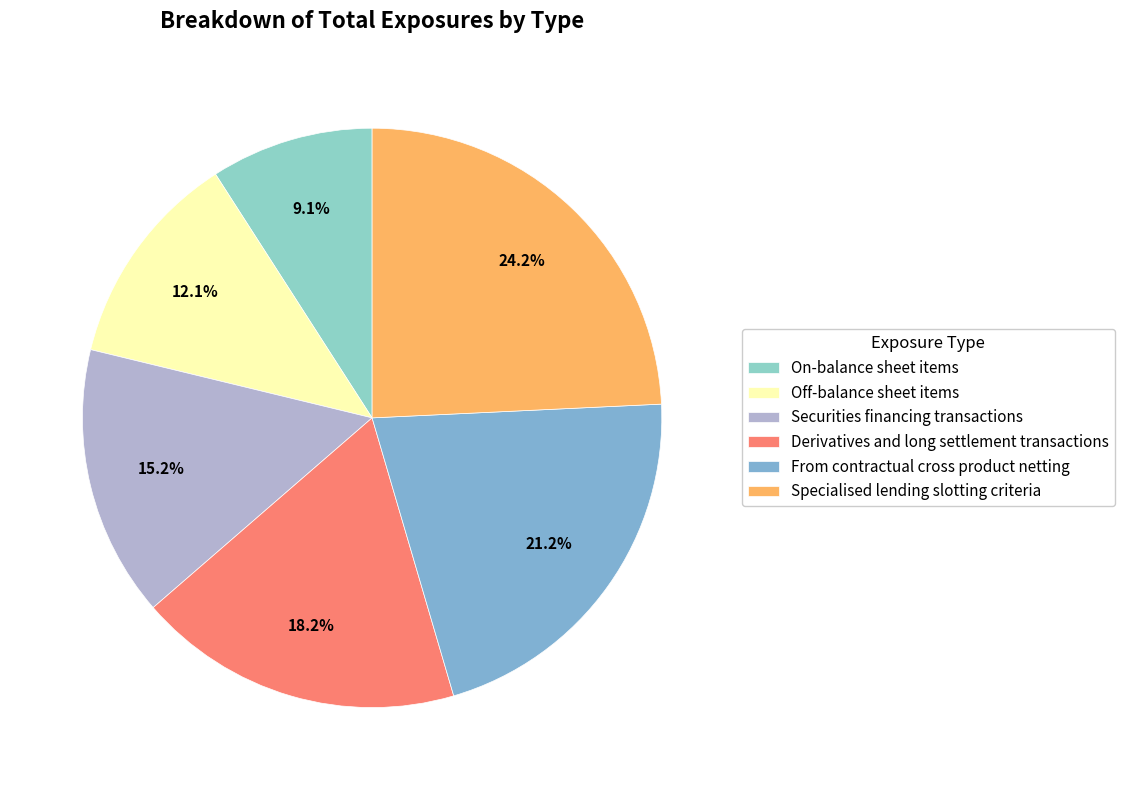

What is the ratio of the value at Off-balance sheet items to the value at Derivatives and long settlement transactions?

0.7